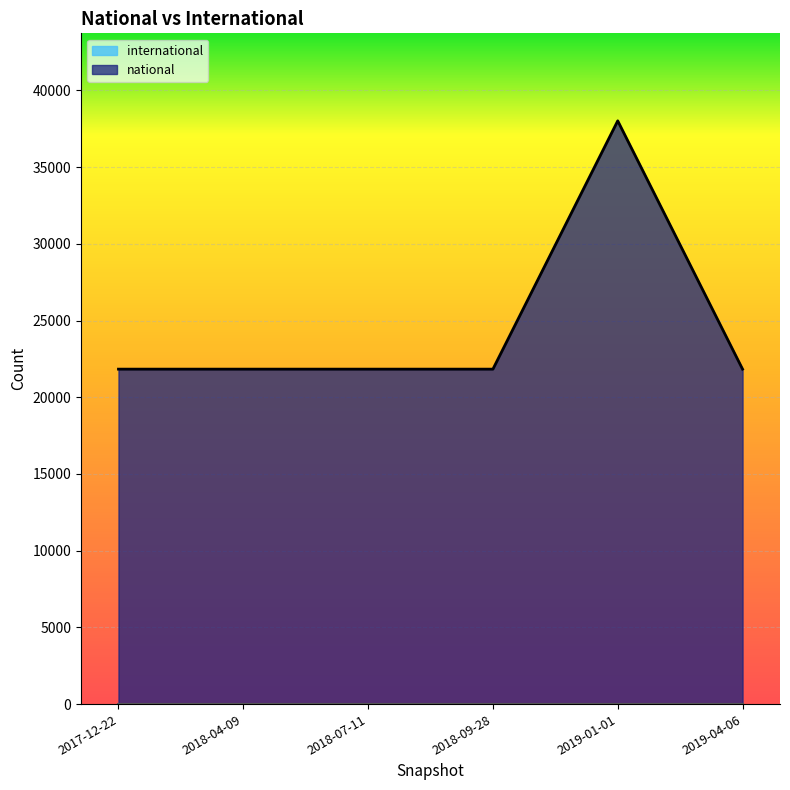

Reading left to right, list all the values displayed in this chart.

21833	21833	21833	21833	38016	21833